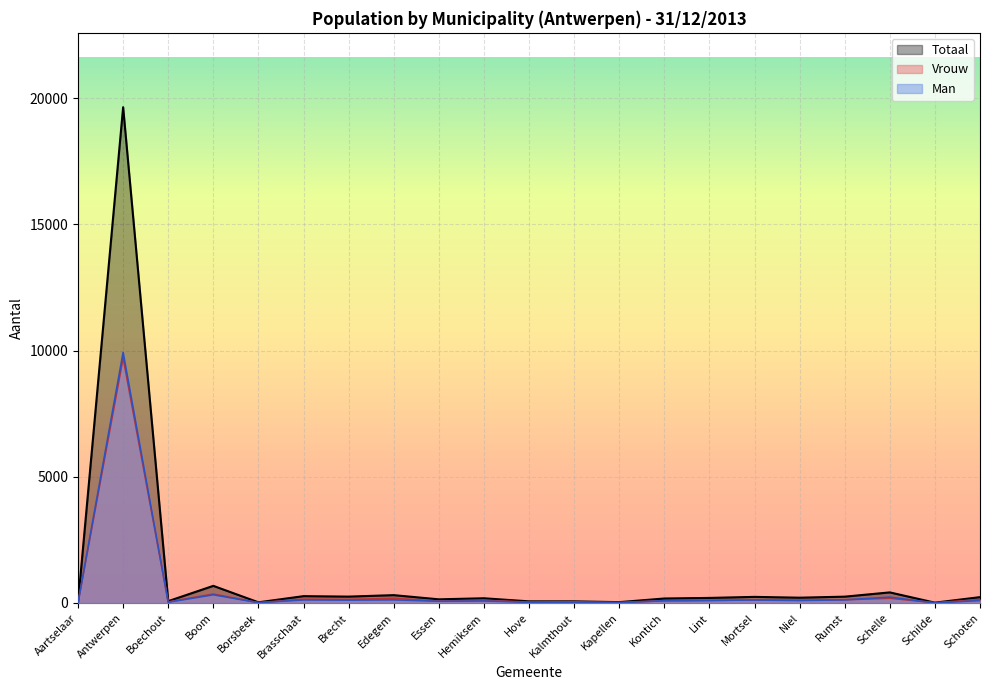

What position from the right is Borsbeek?

17